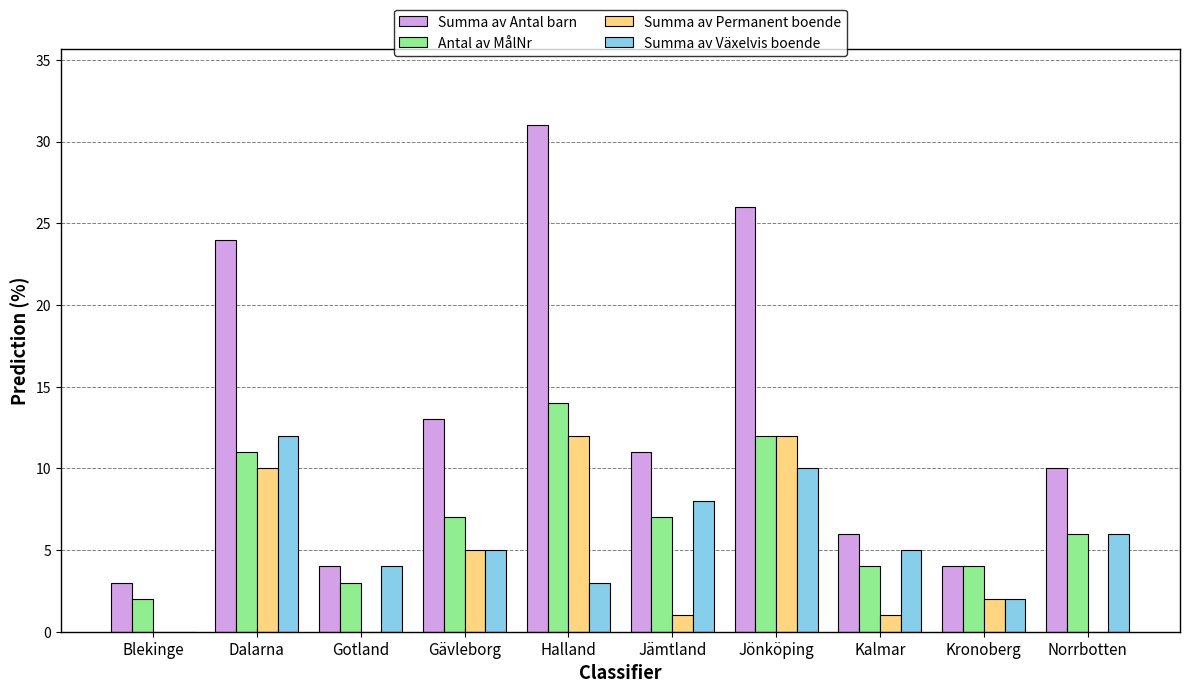

Which category has the highest value in the Antal av MålNr series?

Halland